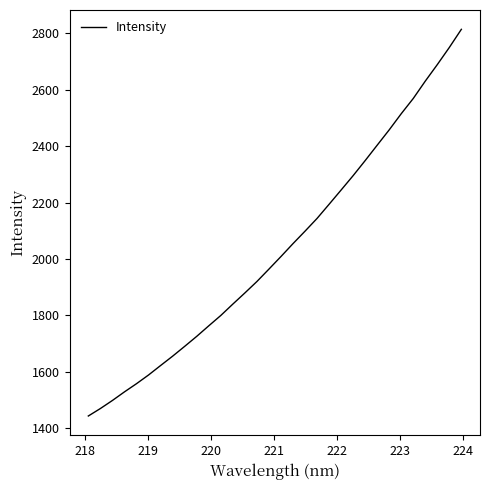

What is the difference between the maximum and minimum values?

1371.4